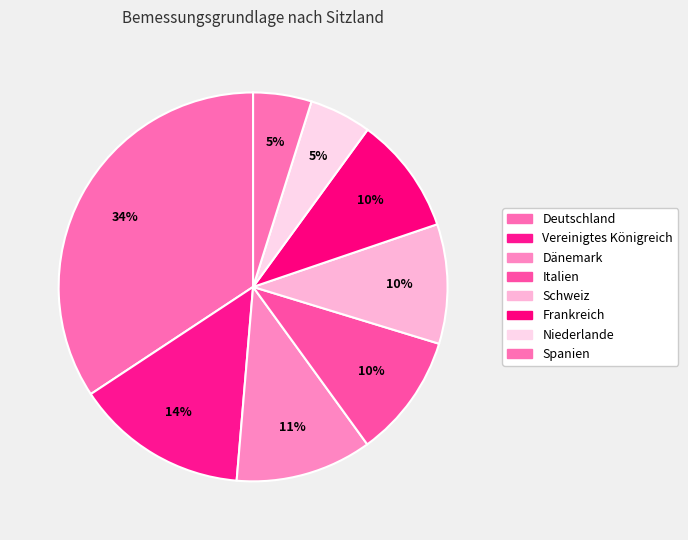

How many slices are in this pie chart?

8